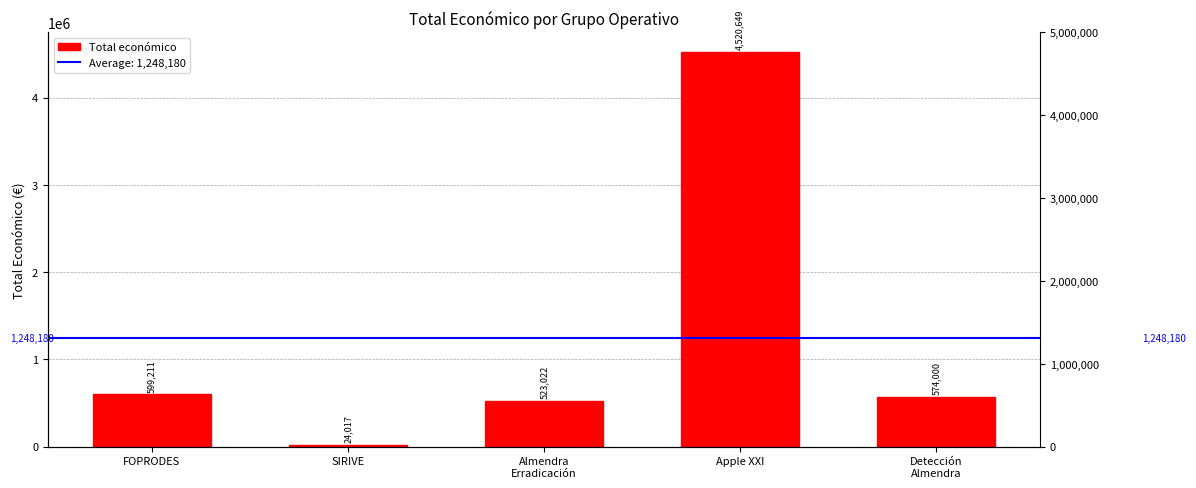

At which category does the chart reach its peak across all series?

Apple XXI